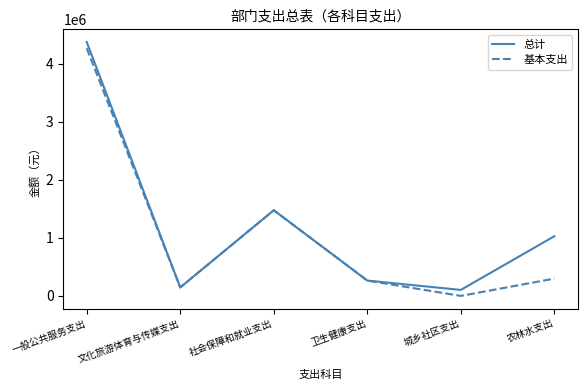

List the labels in order of 总计 value, largest first.

一般公共服务支出, 社会保障和就业支出, 农林水支出, 卫生健康支出, 文化旅游体育与传媒支出, 城乡社区支出